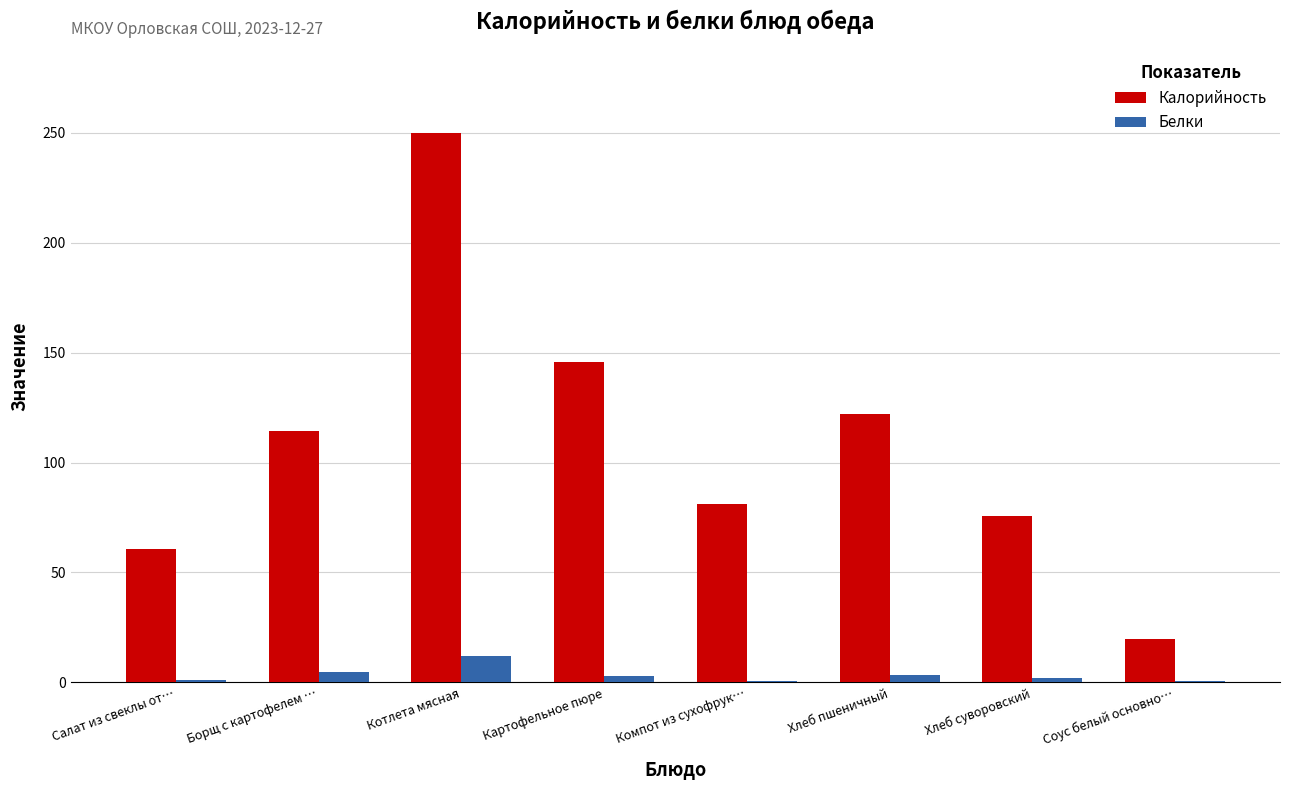

What is the approximate value of Калорийность at Котлета мясная?

250.0